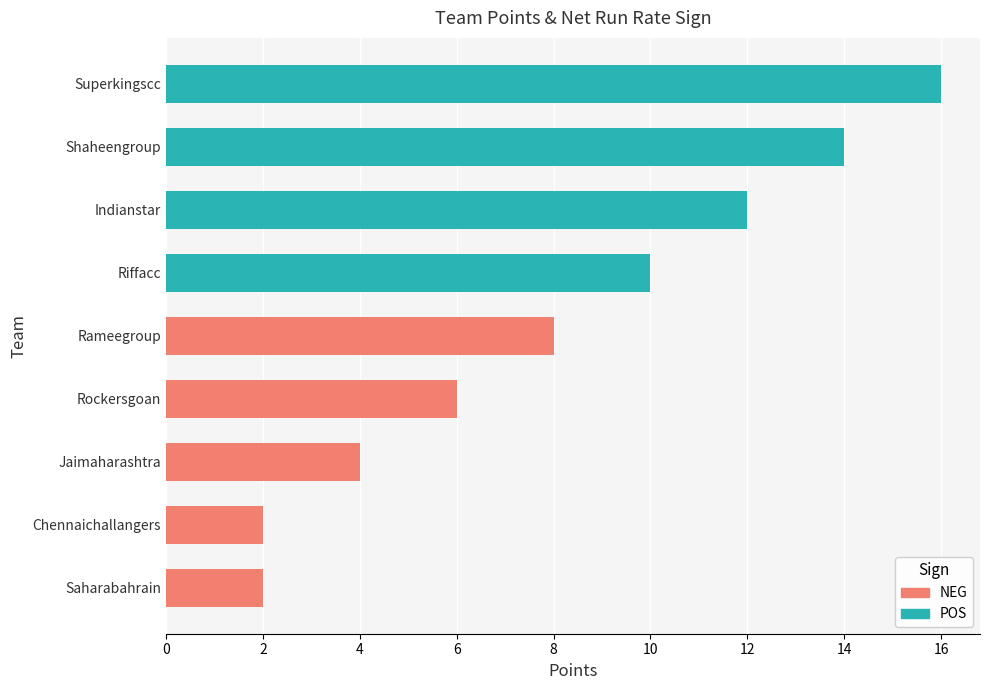

Are the bars horizontal?

Yes